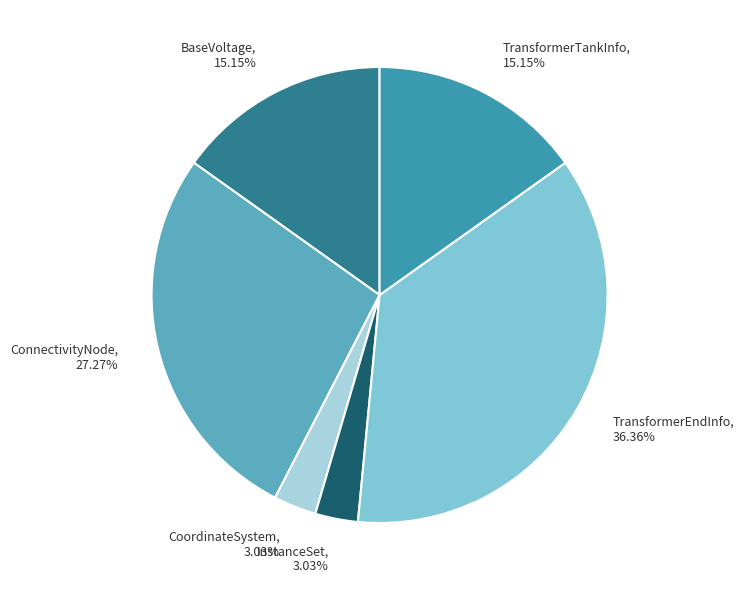

Is the sum of TransformerEndInfo and TransformerTankInfo greater than half?

Yes